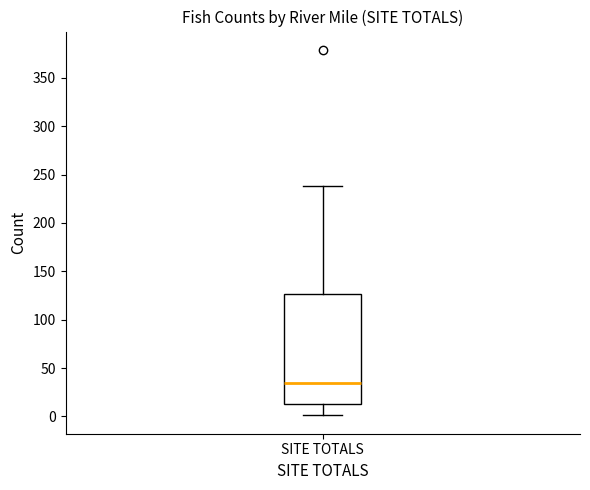

Read this box plot against the y-axis: the position of the median line, the range covered by the box, and the ends of both whiskers. The values are not printed on the chart, so give them approximately, as read against the axis.

median 35, box 15 to 125, whiskers 0 to 240